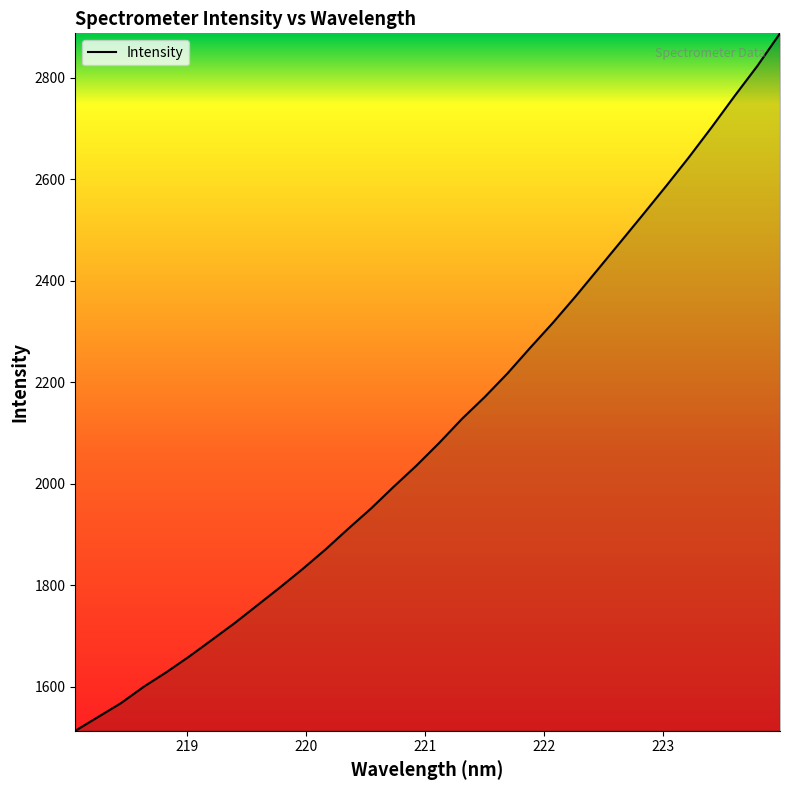

How many lines are shown in the chart?

1